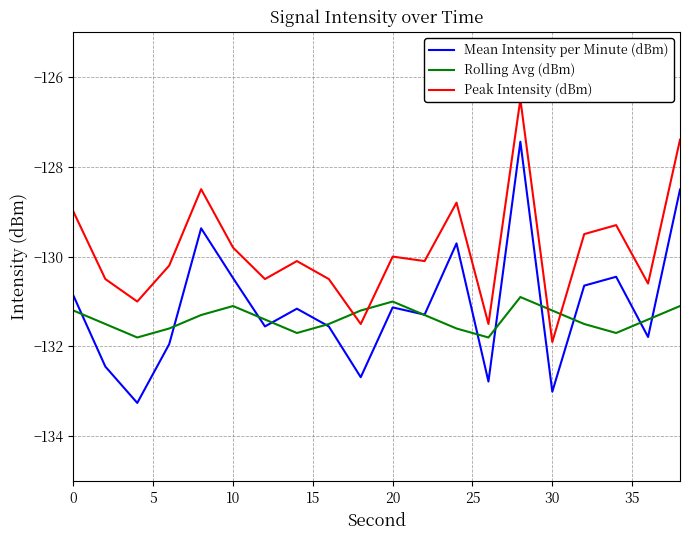

How many categories are shown in the chart?

20